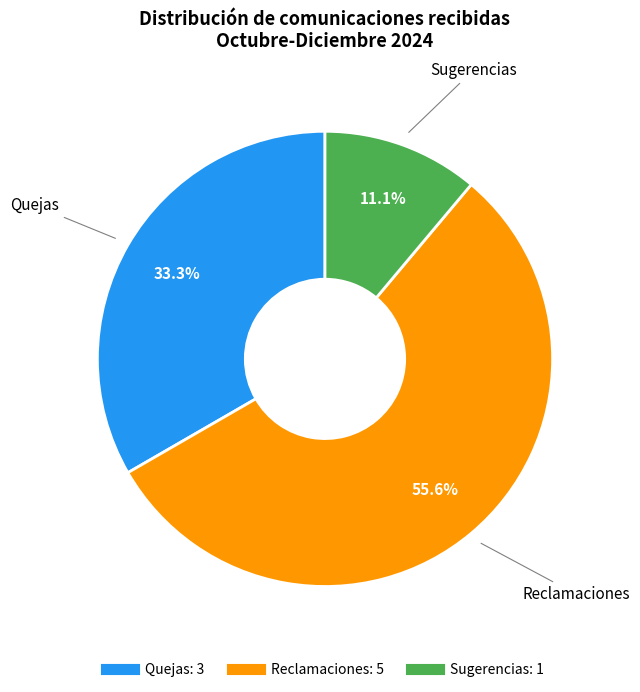

Is there a majority slice in this chart?

Yes